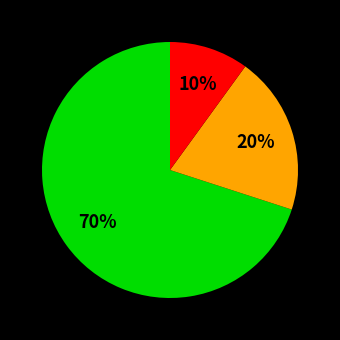

To the nearest percent, what is the average slice percentage?

33%